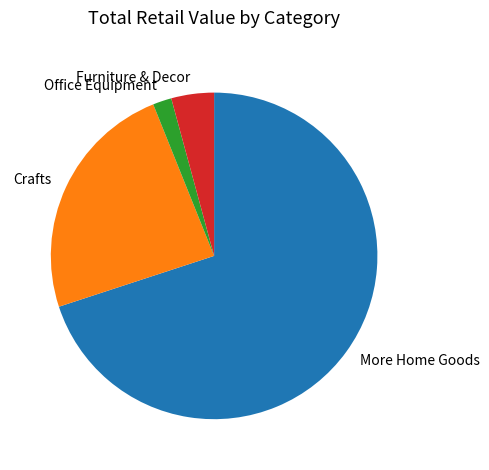

Combined, do More Home Goods and Crafts account for over 50%?

Yes